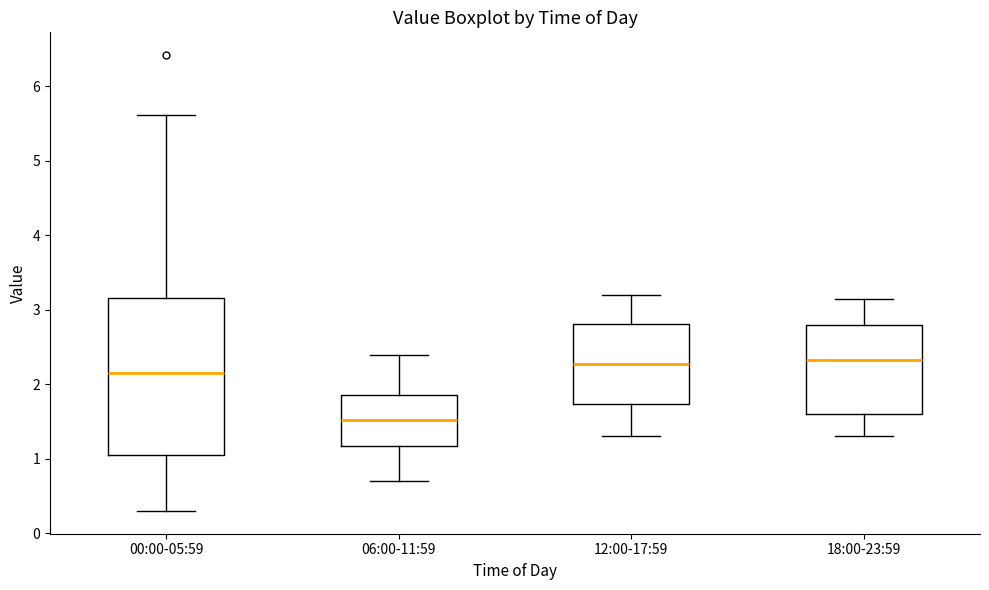

Reading left to right, transcribe this box plot: for each box, give where its median line is, the range the box spans, and where its two whiskers end, as read against the y-axis. The values are not printed on the chart, so give them approximately, as read against the axis.

00:00-05:59: median 2.2, box 1.1 to 3.2, whiskers 0.3 to 5.6
06:00-11:59: median 1.5, box 1.2 to 1.9, whiskers 0.7 to 2.4
12:00-17:59: median 2.3, box 1.7 to 2.8, whiskers 1.3 to 3.2
18:00-23:59: median 2.3, box 1.6 to 2.8, whiskers 1.3 to 3.2